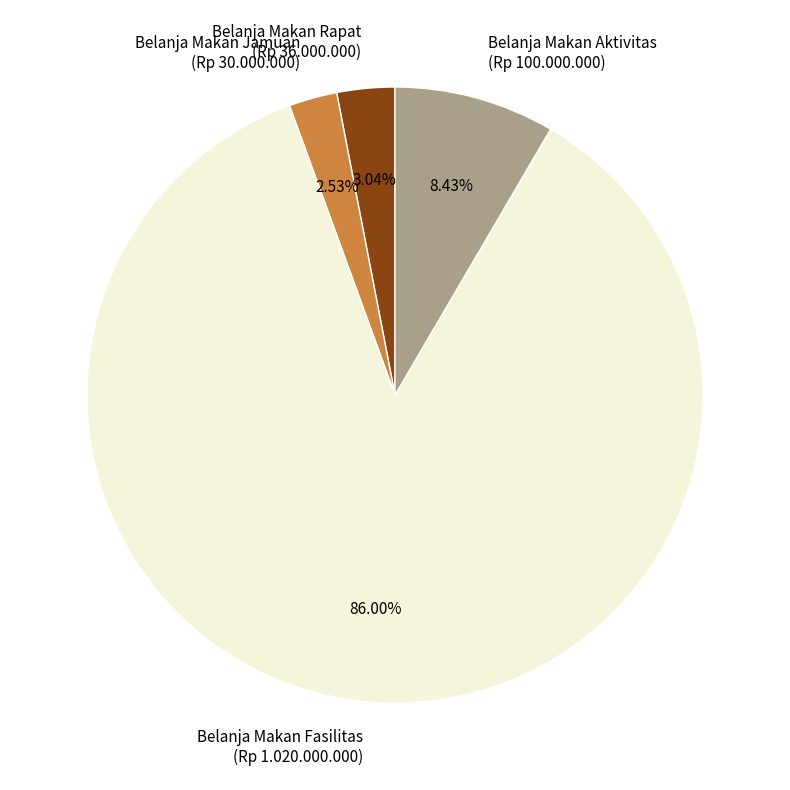

Is there a majority slice in this chart?

Yes